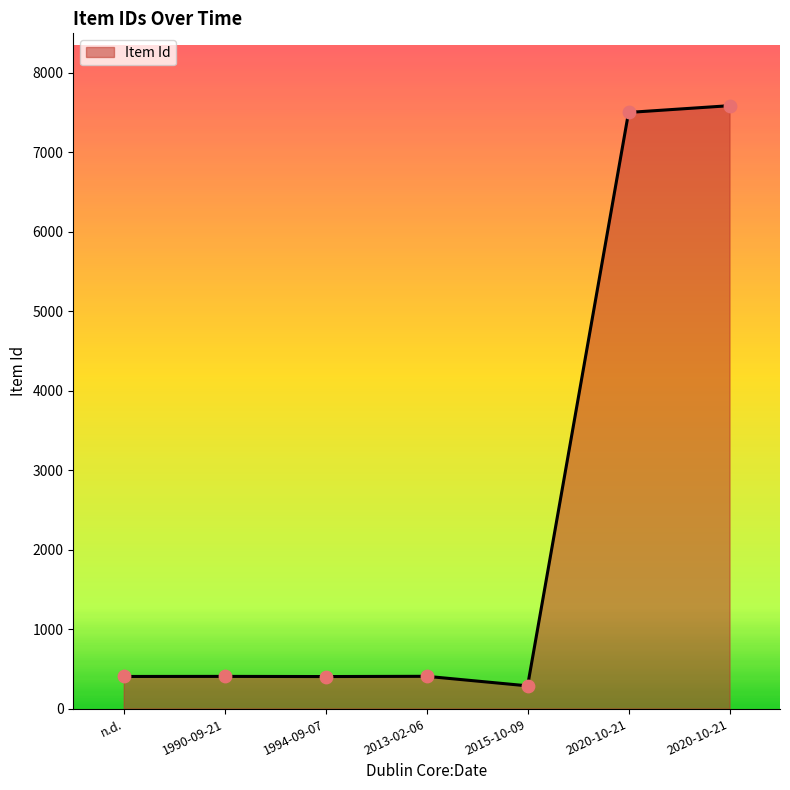

Does the chart have visible grid lines?

No